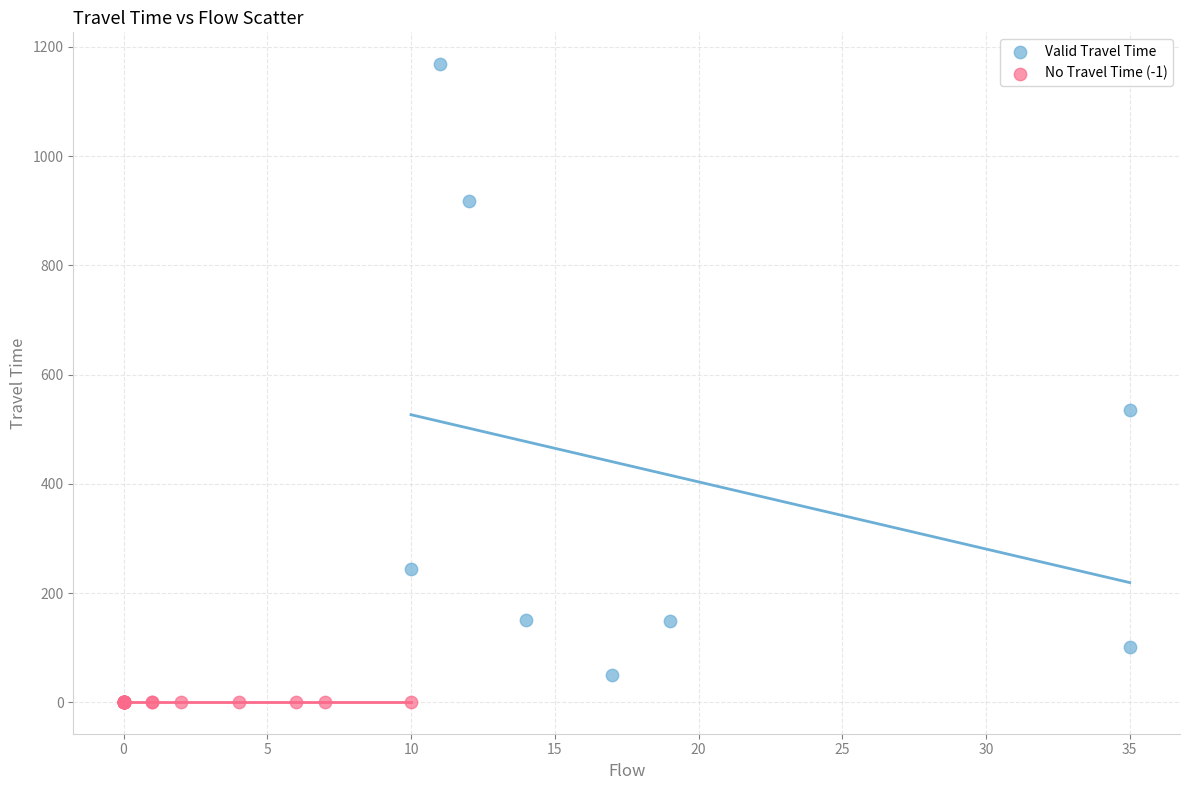

Which series contains the highest Y value?

Valid Travel Time